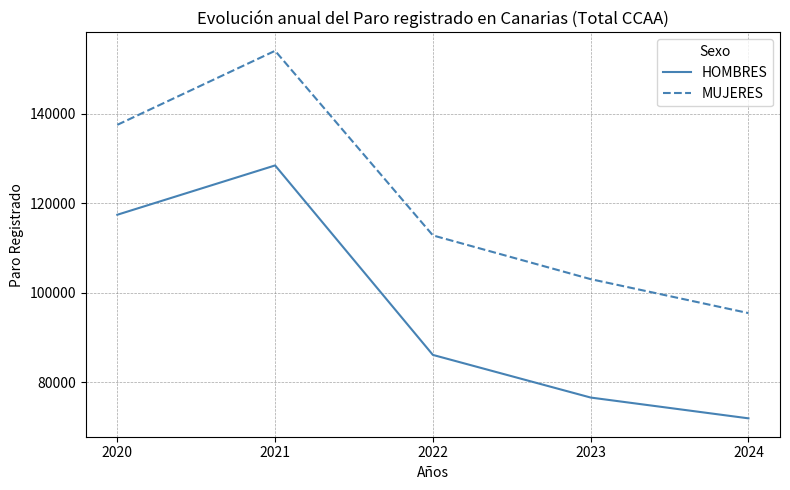

True or false: MUJERES and HOMBRES intersect in this chart.

False